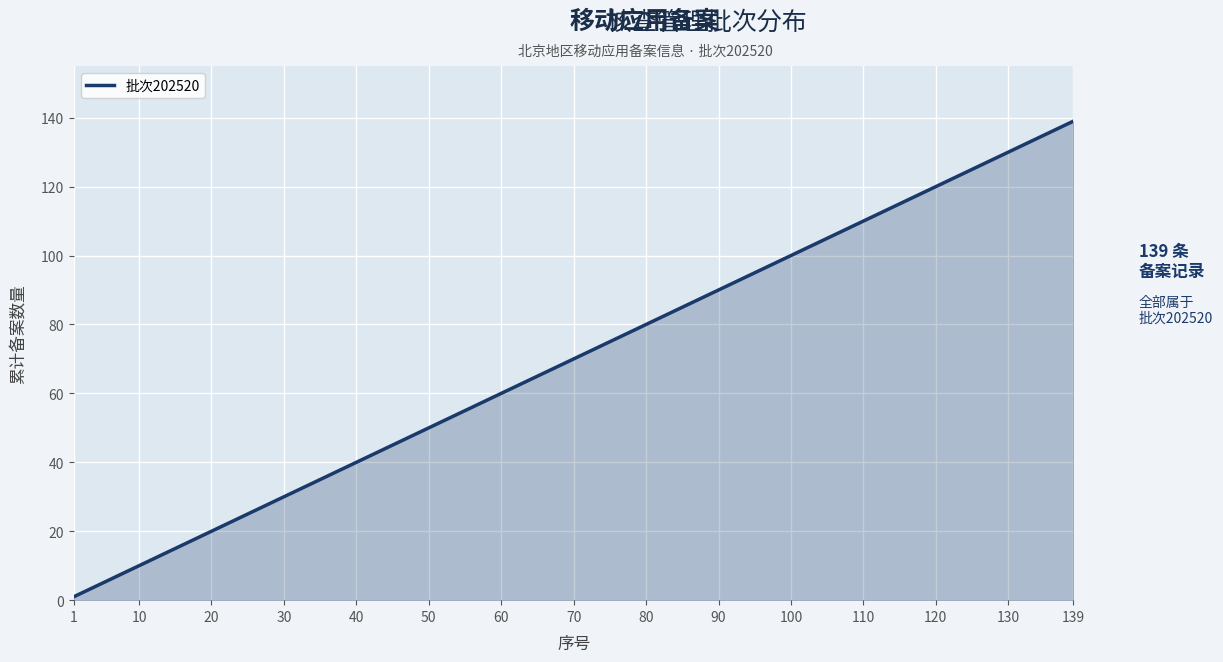

Which category has the lowest value across all series?

1